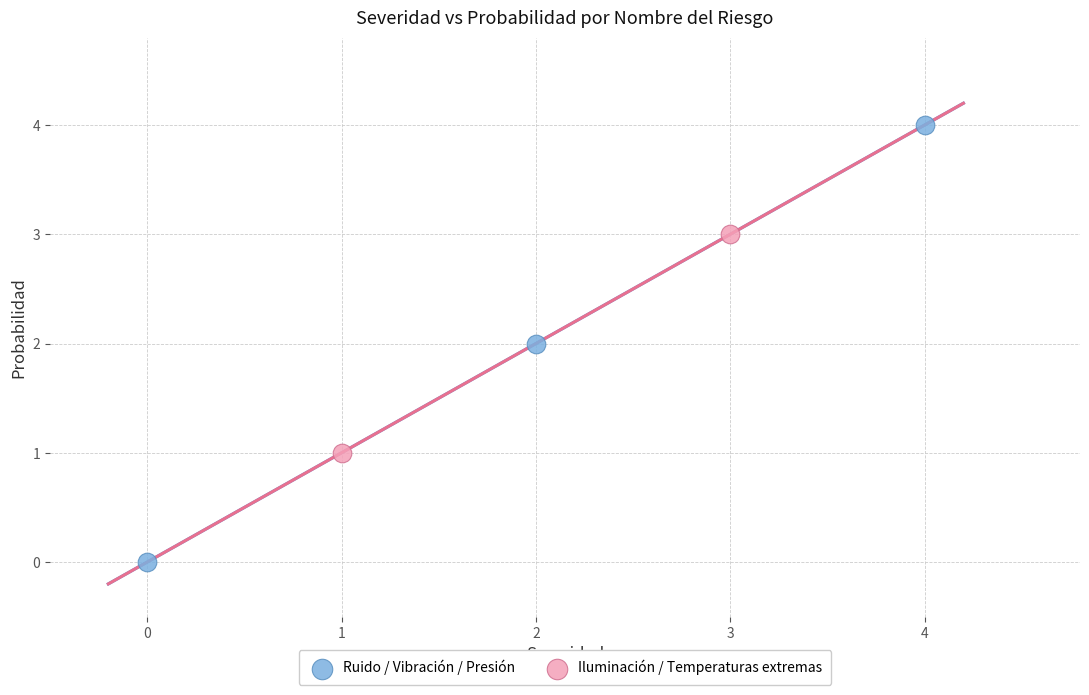

Which series reaches the minimum Y coordinate?

Ruido / Vibración / Presión